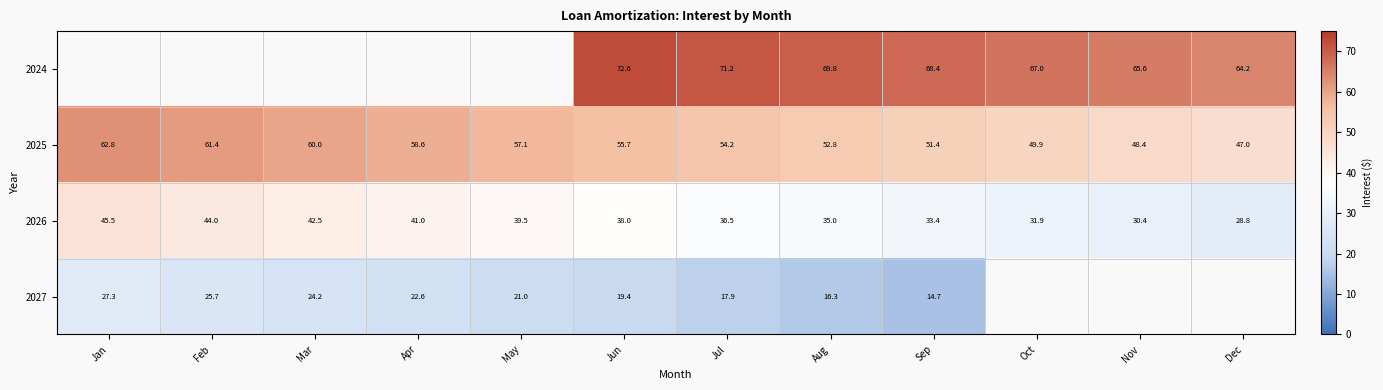

At which label does 2025 reach its peak?

Jan